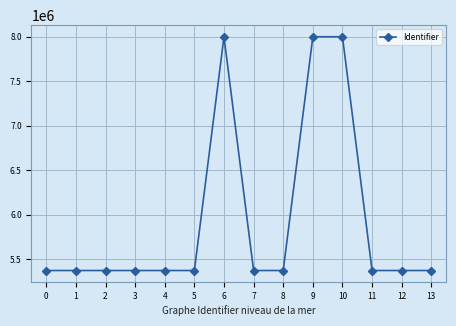

How many categories are shown in the chart?

14